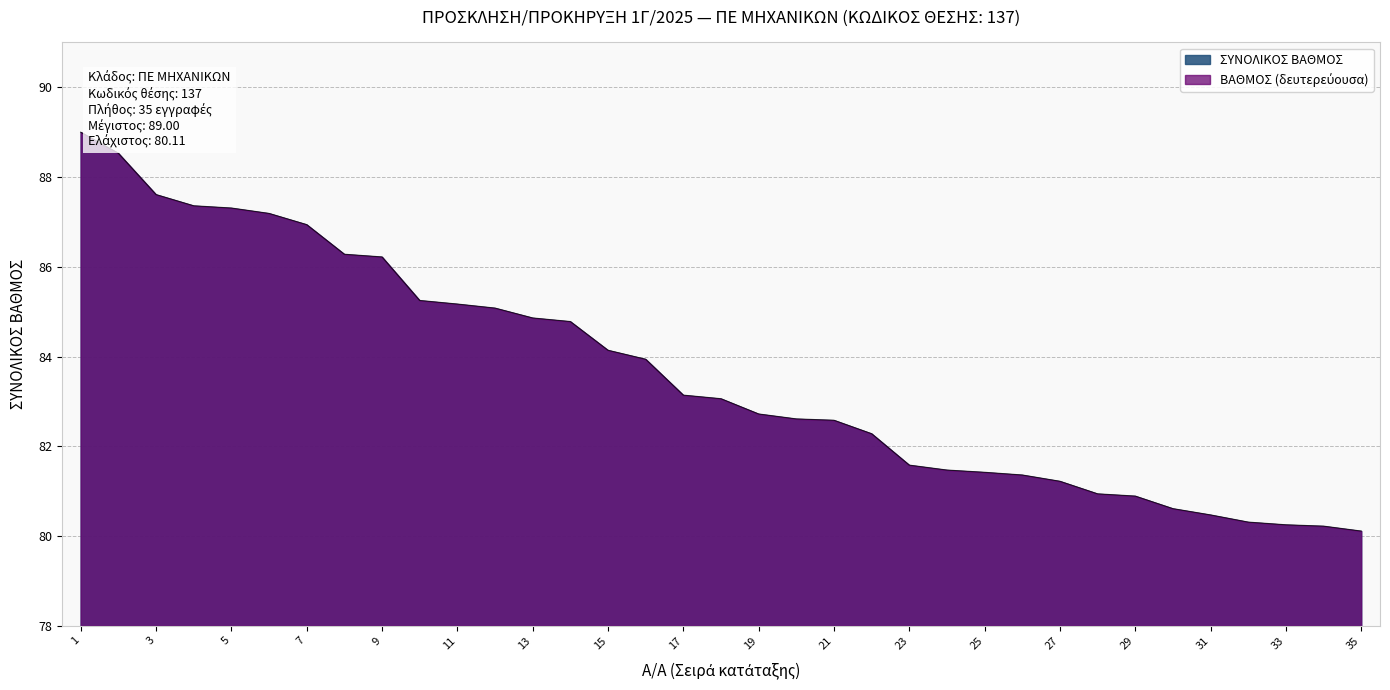

True or false: the data shows 35.6 at 5.

False